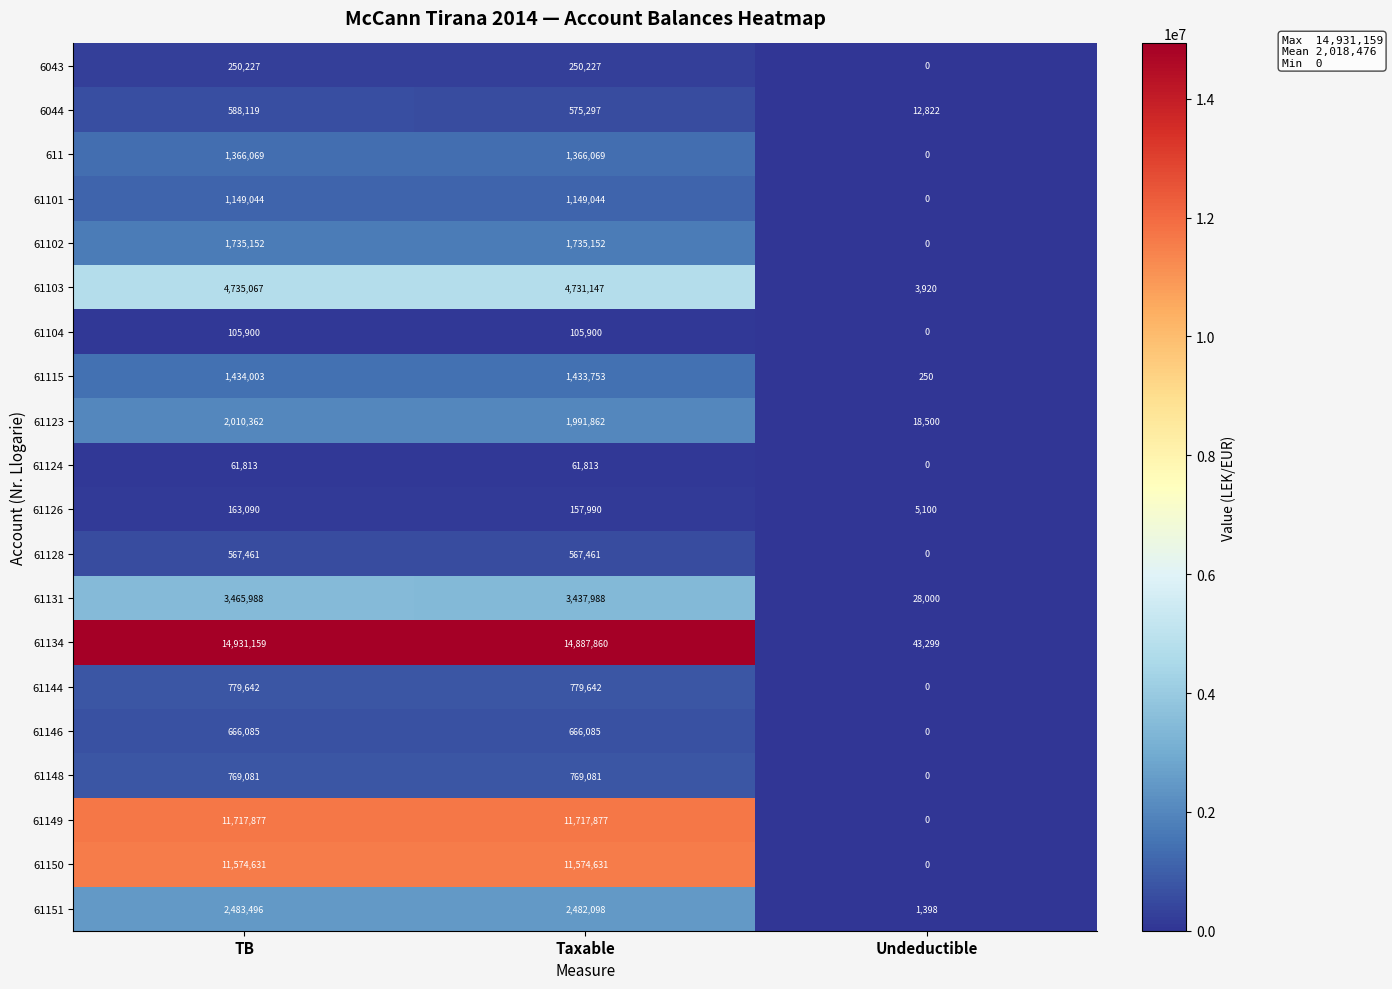

How many distinct data groups are displayed?

20